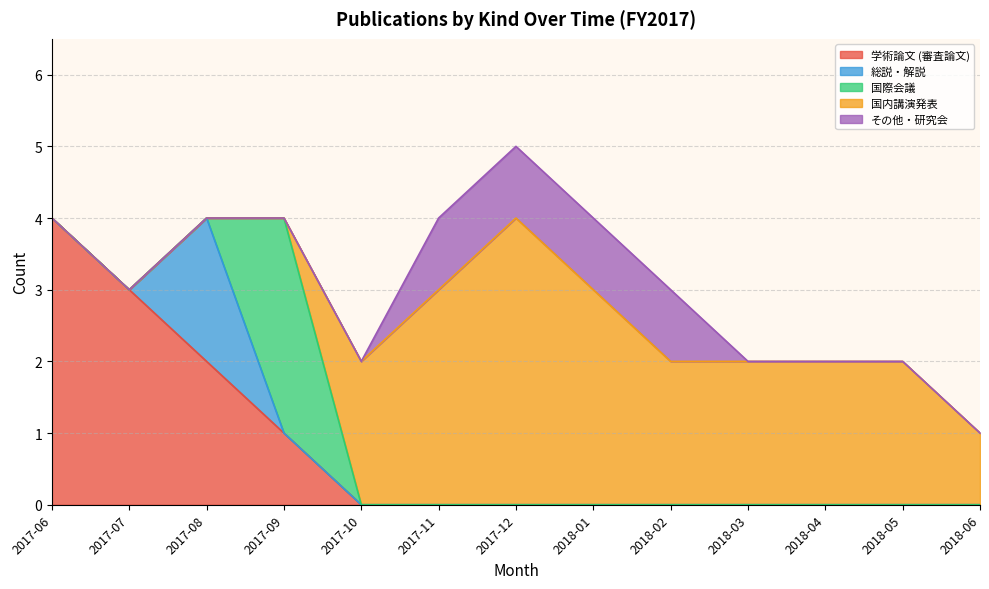

What is the total value across all series at 2018-01?

4